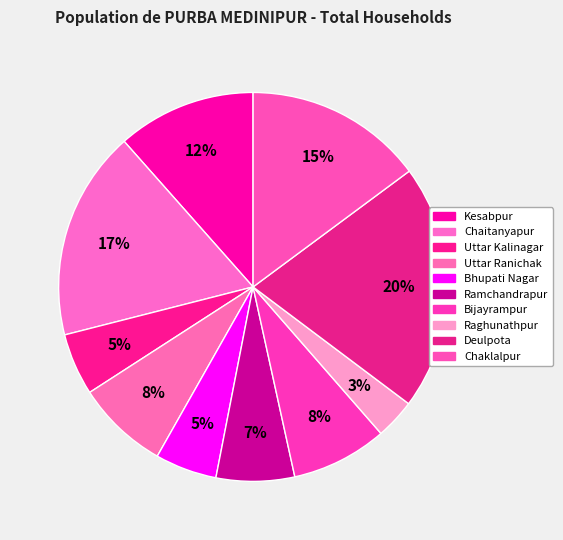

How many slices are in this pie chart?

10